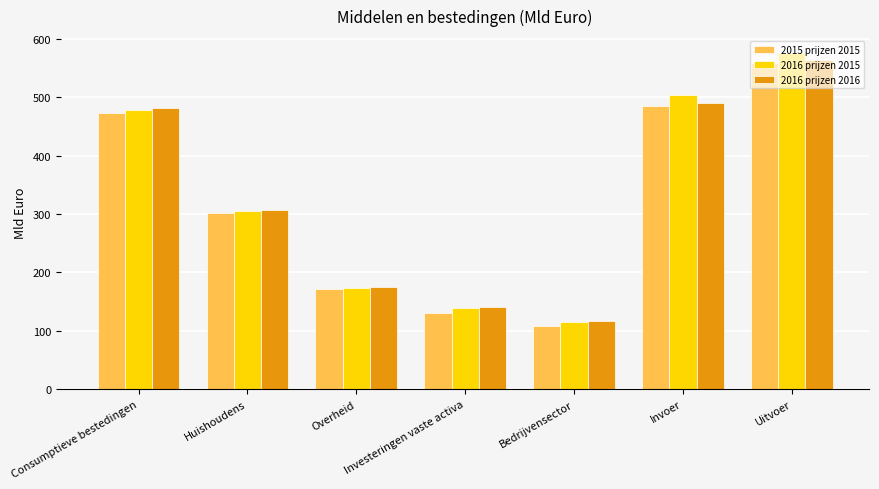

How many values in the 2016 prijzen 2015 series exceed 305?

4